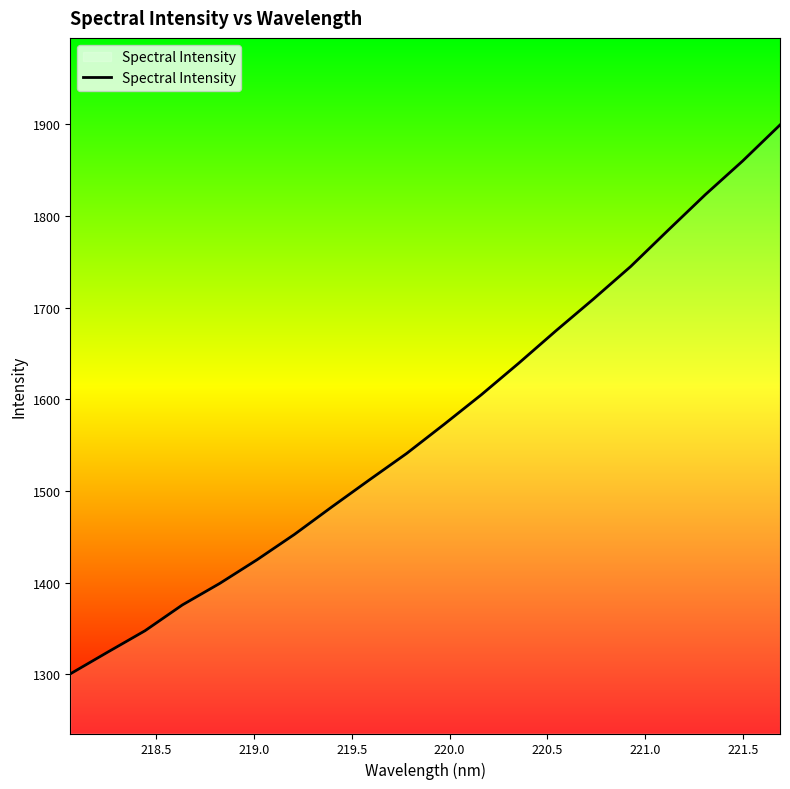

What is the difference between the maximum and minimum values?

598.8